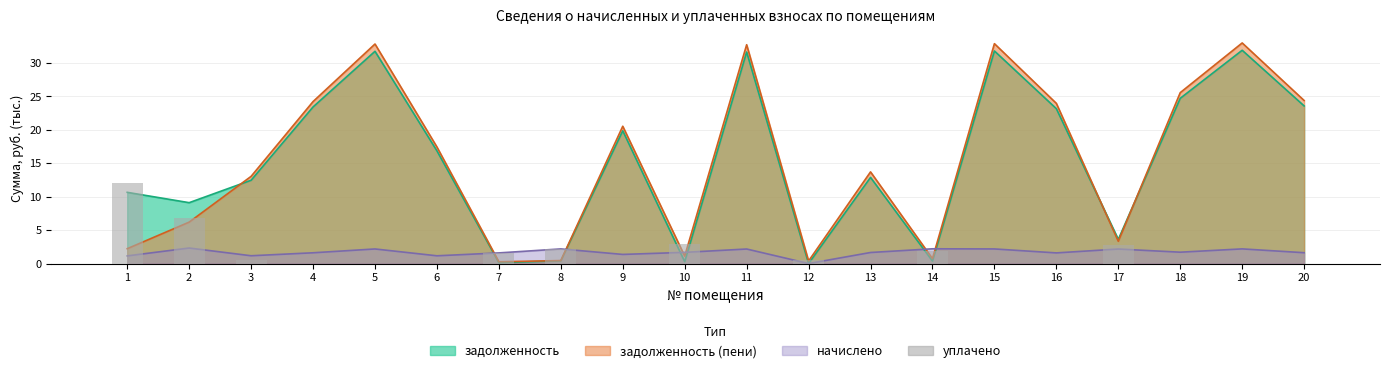

Reading right to left, list all the values displayed in this chart.

20=0.0	19=0.0	18=0.0	17=2.8	16=0.0	15=0.0	14=1.8	13=0.0	12=0.6	11=0.0	10=3.0	9=0.0	8=2.1	7=1.5	6=0.0	5=0.0	4=0.0	3=0.5	2=6.8	1=12.0